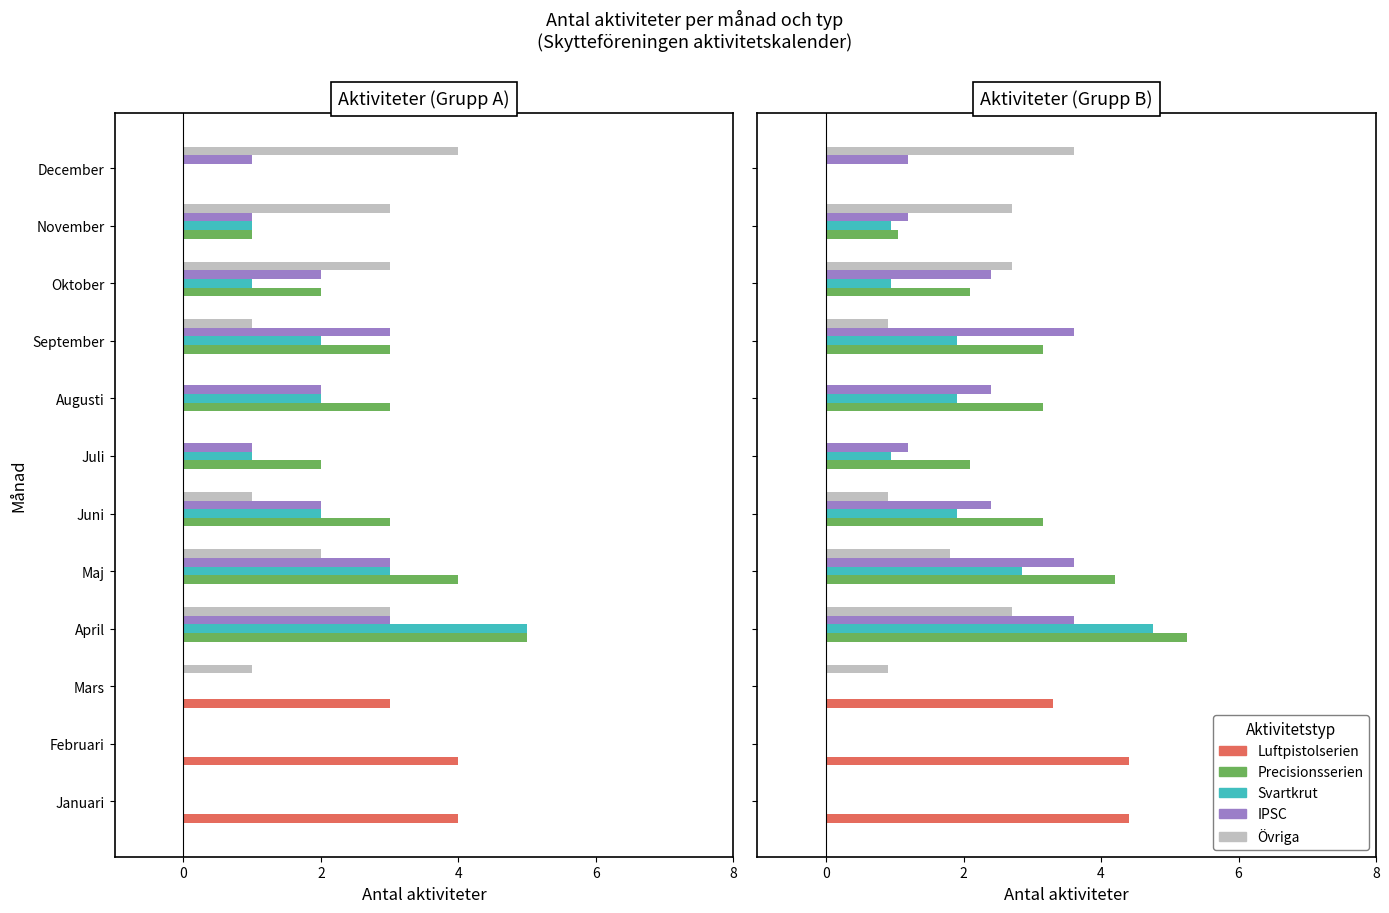

What is the average value of the Luftpistolserien series?

1.0